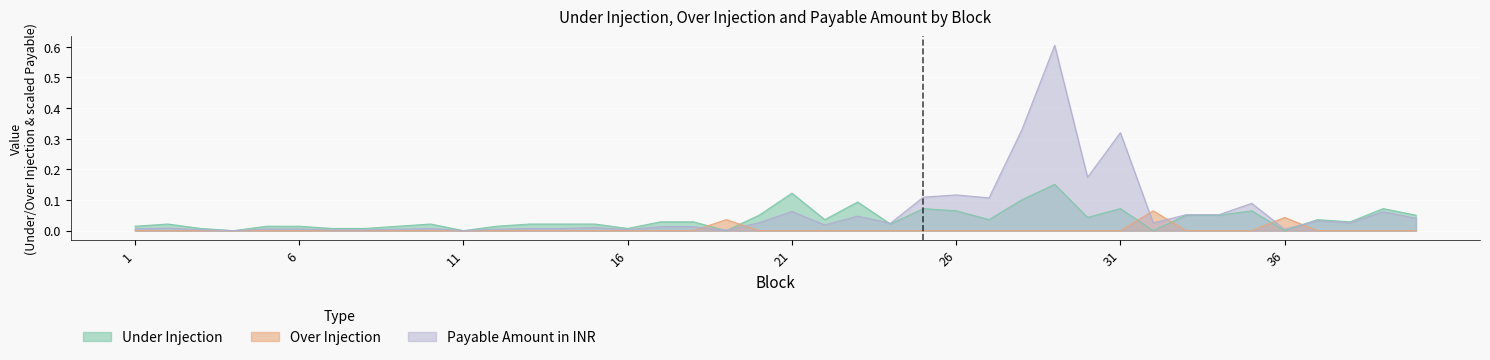

Which series changed the most between 9 and 39?

Under Injection